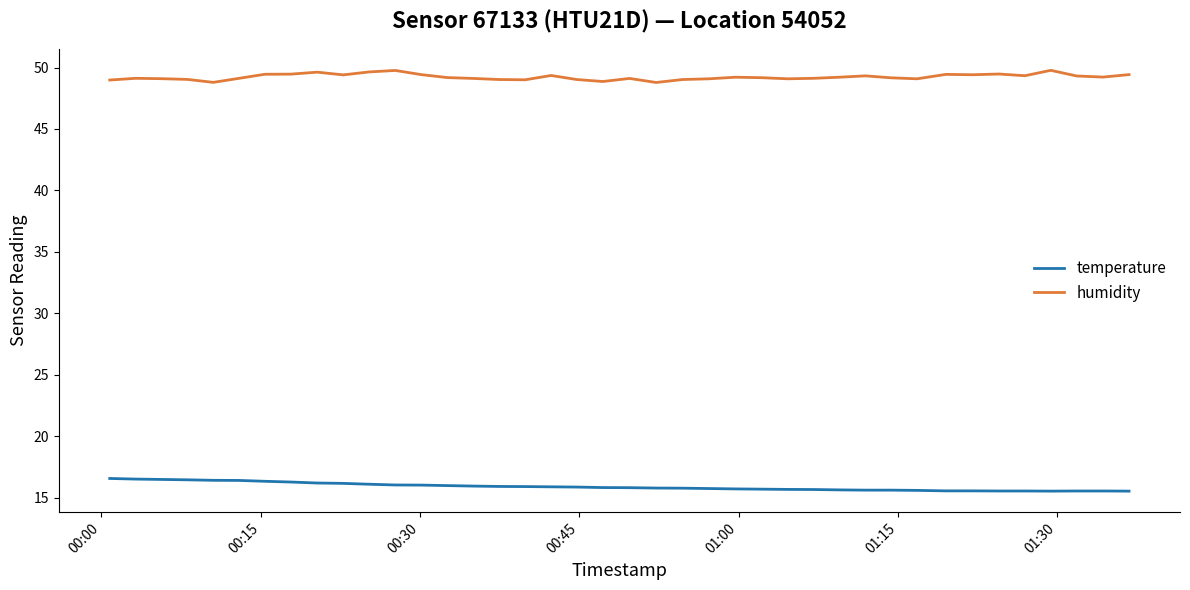

List the series in order of their peak value, lowest first.

temperature, humidity